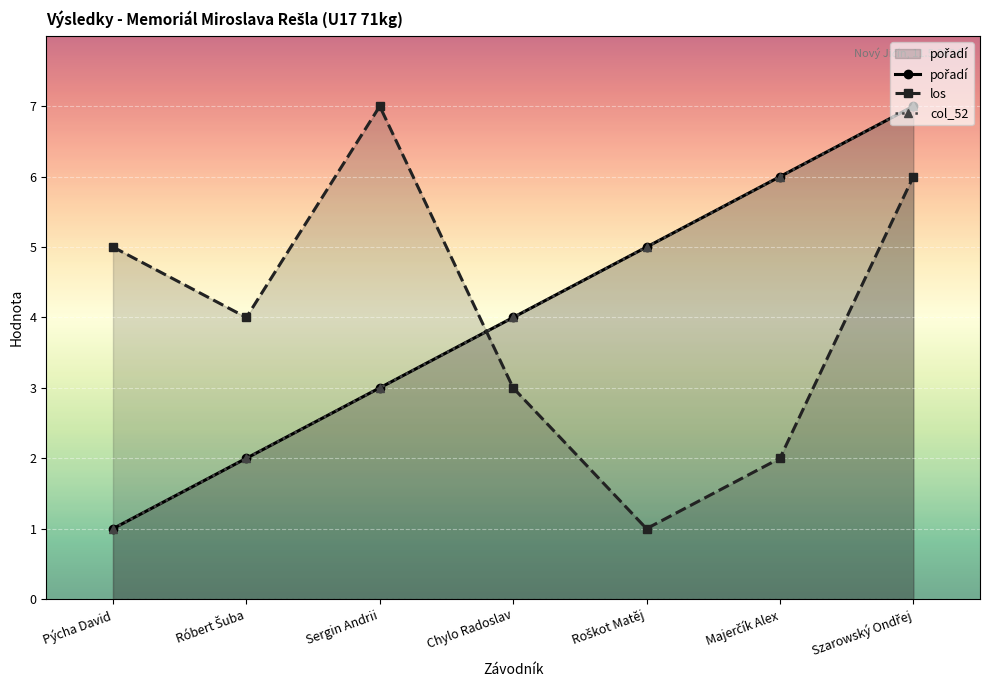

The value of los at Chylo Radoslav is 3. True or false?

True